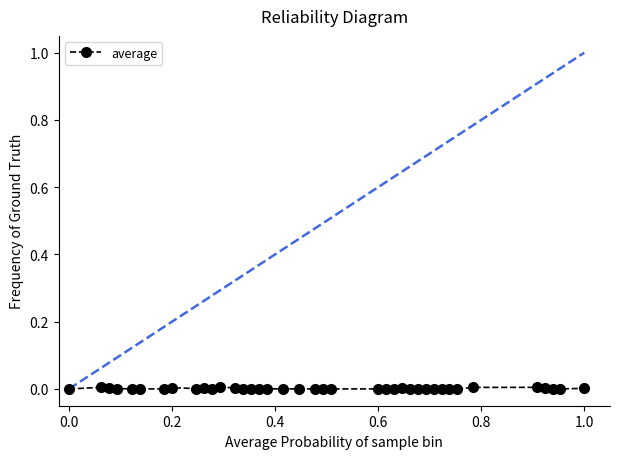

True or false: there are more than 1 points higher than both neighbors.

True